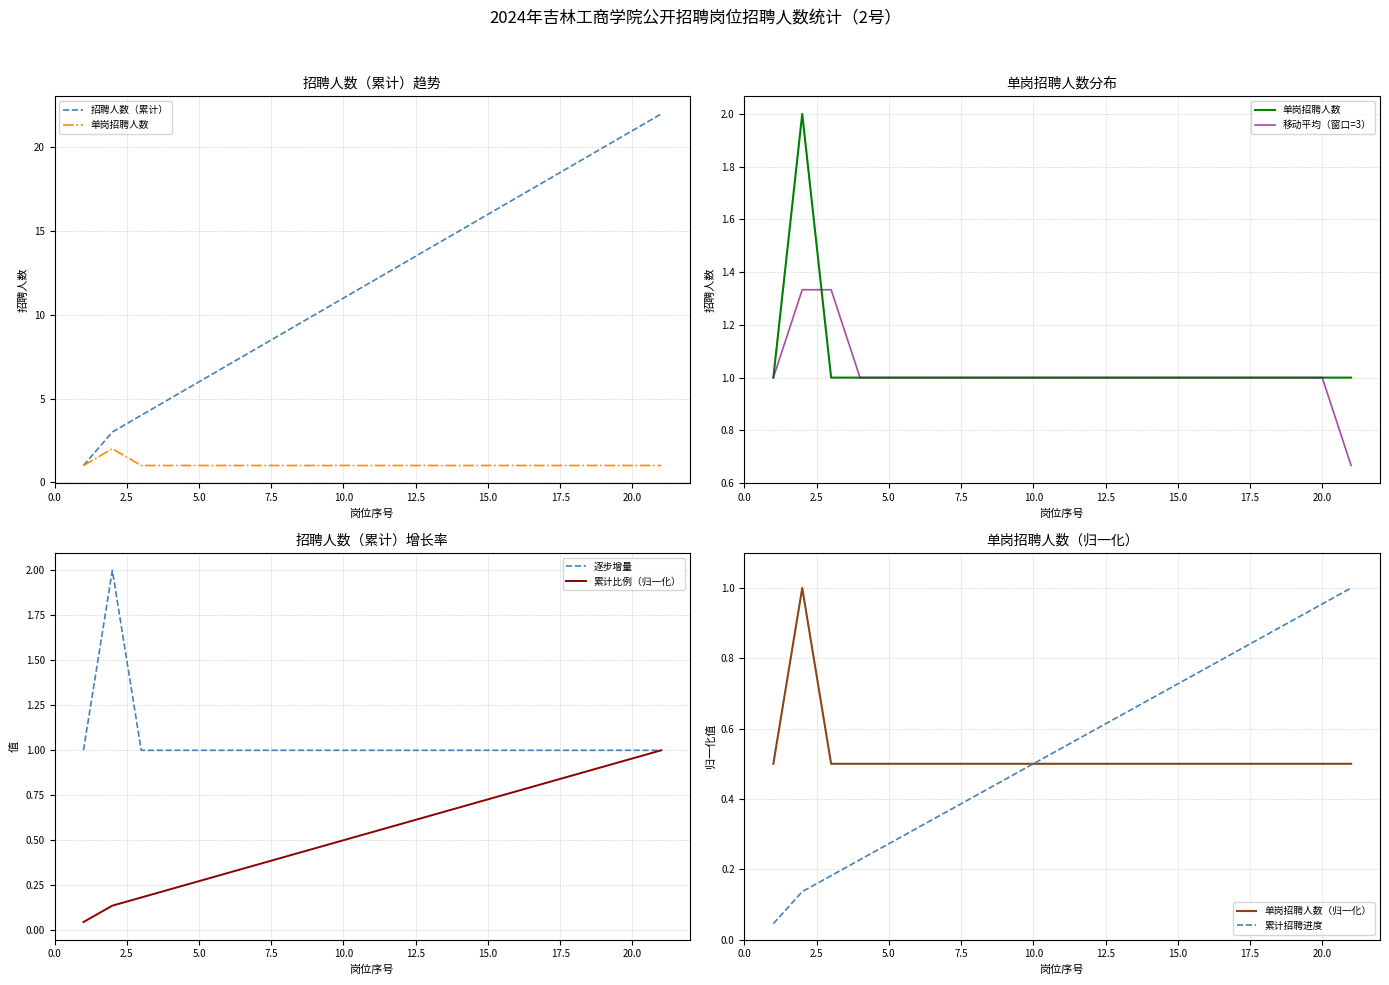

At which label is 招聘人数（累计） closest to 11?

10